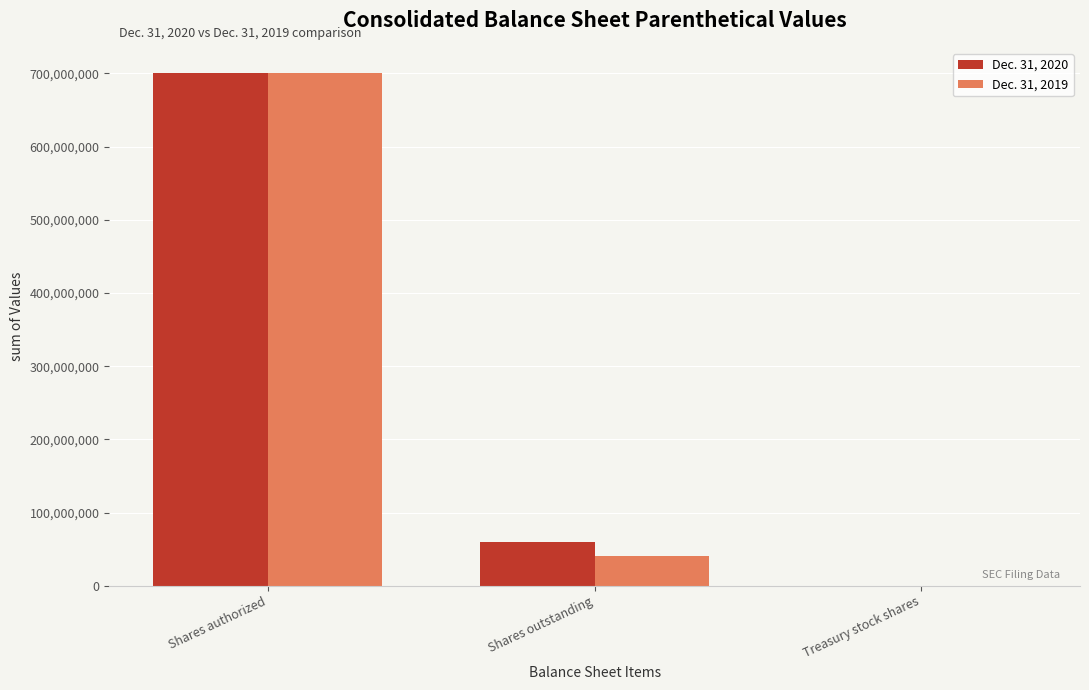

The value of Dec. 31, 2019 at Shares authorized is 338878631. True or false?

False